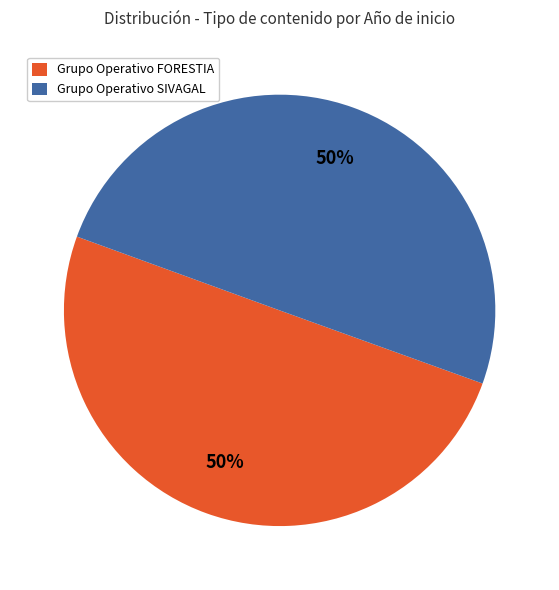

How many slices are in this pie chart?

2